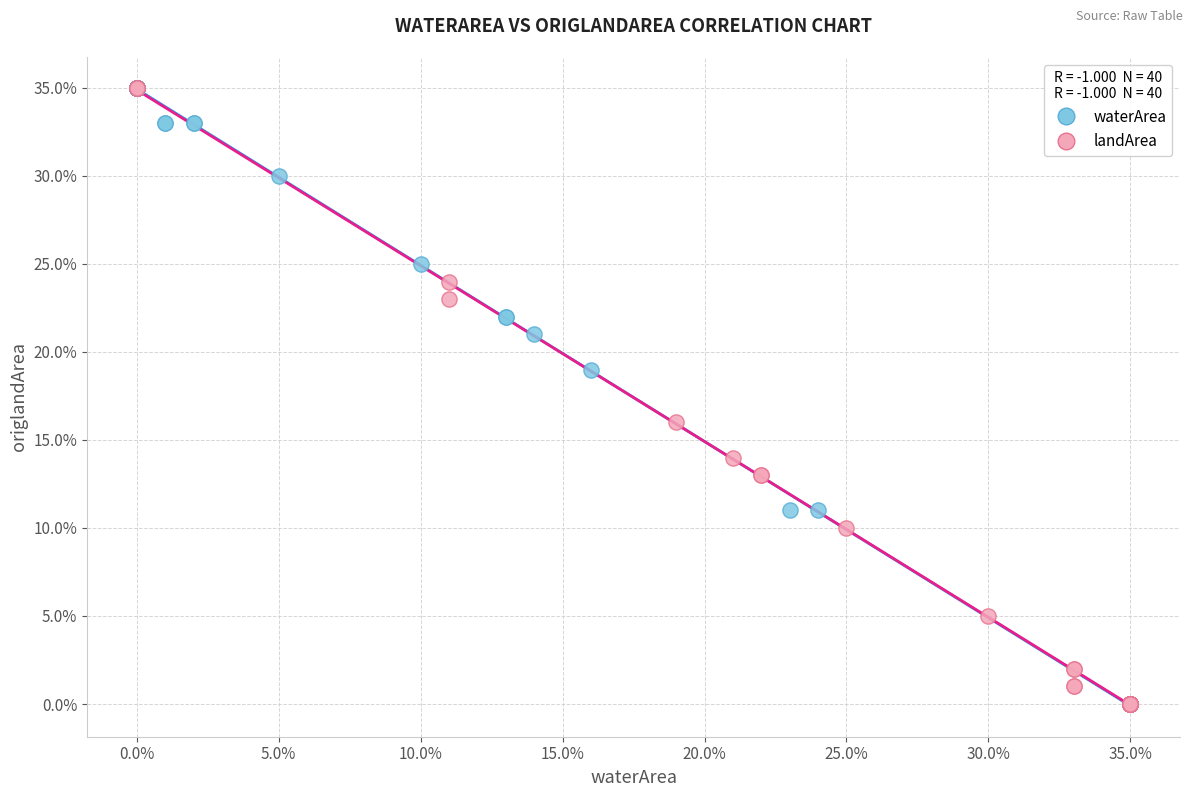

What are all the series names shown in the legend?

waterArea, landArea